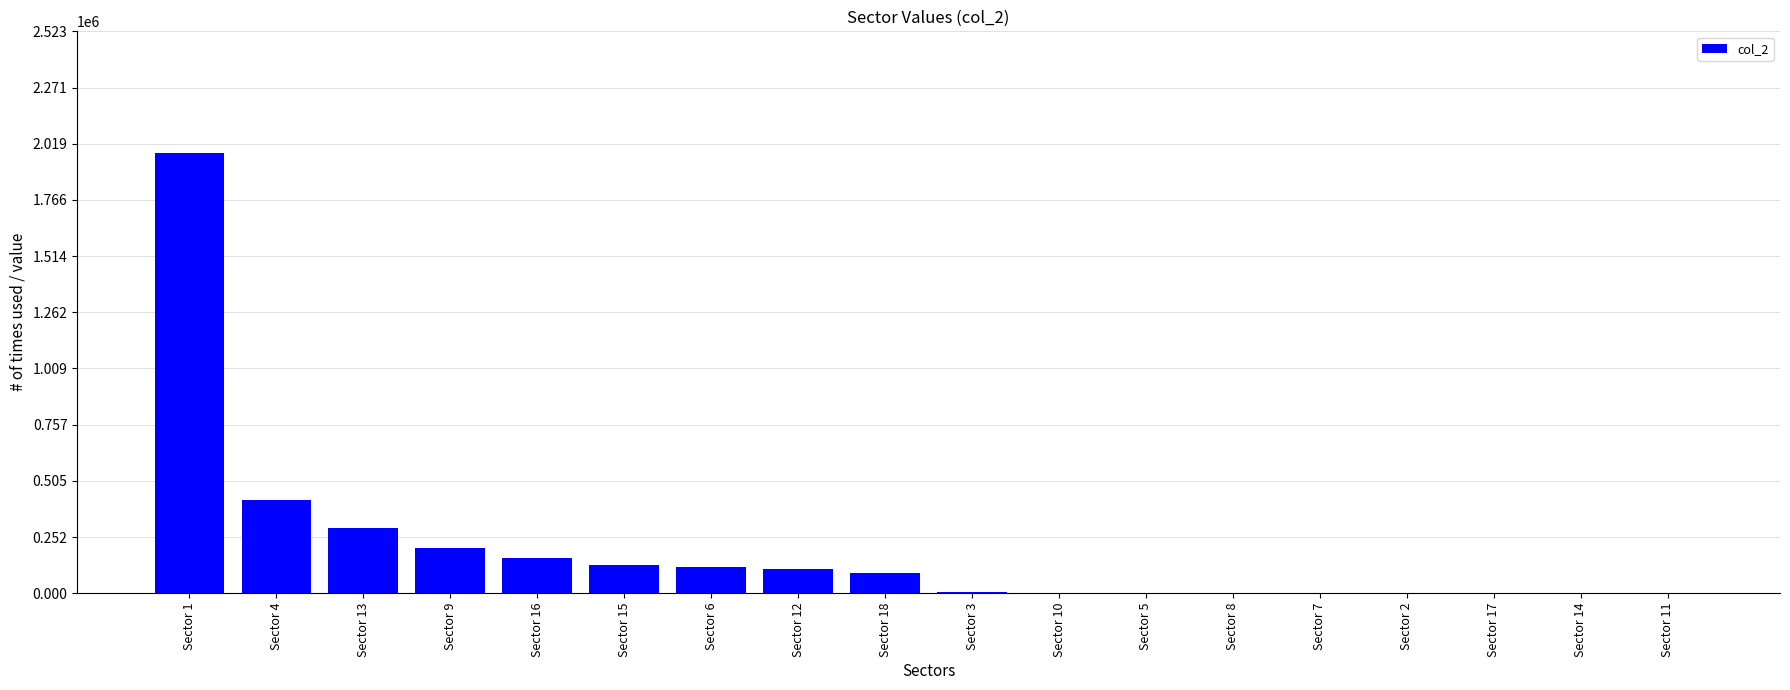

Is it true that the value at Sector 11 is 0.0?

True